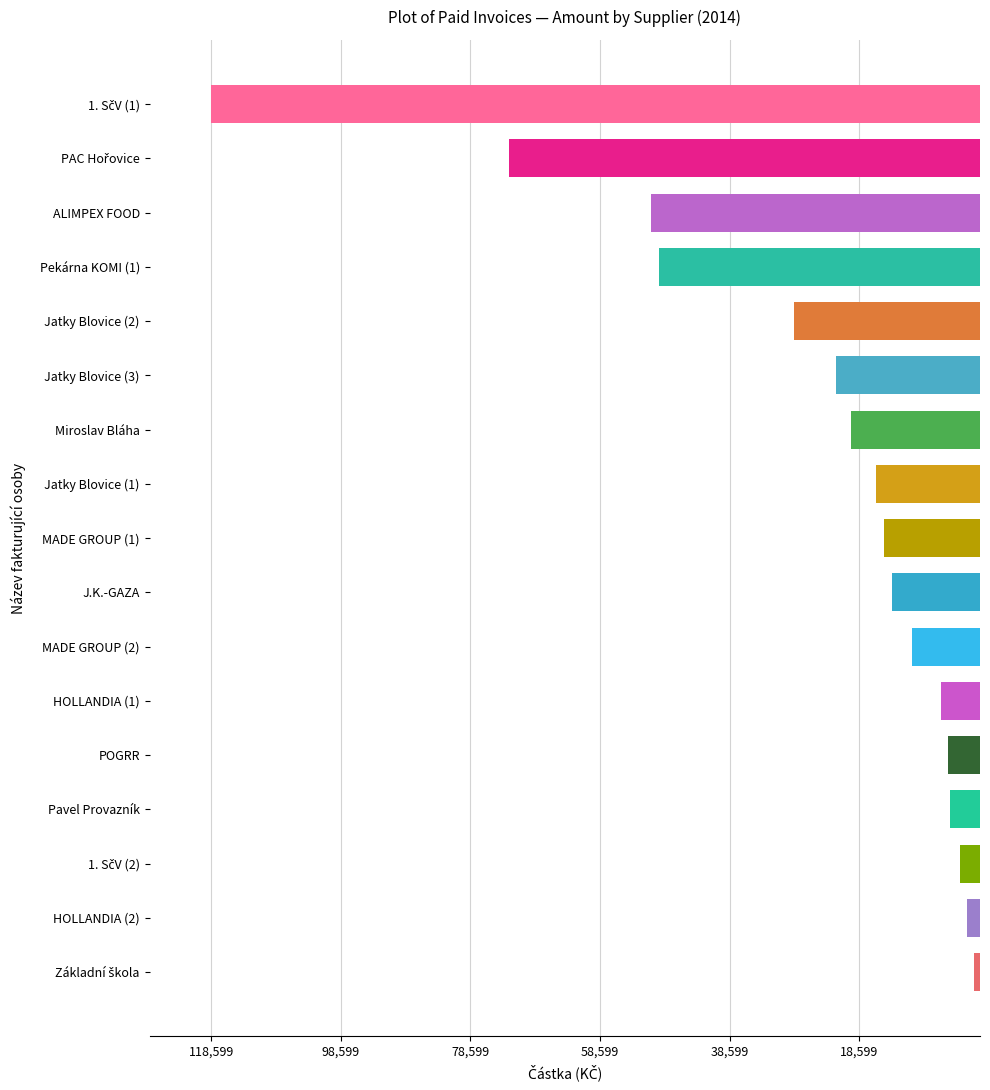

Does the chart contain any negative values?

Yes